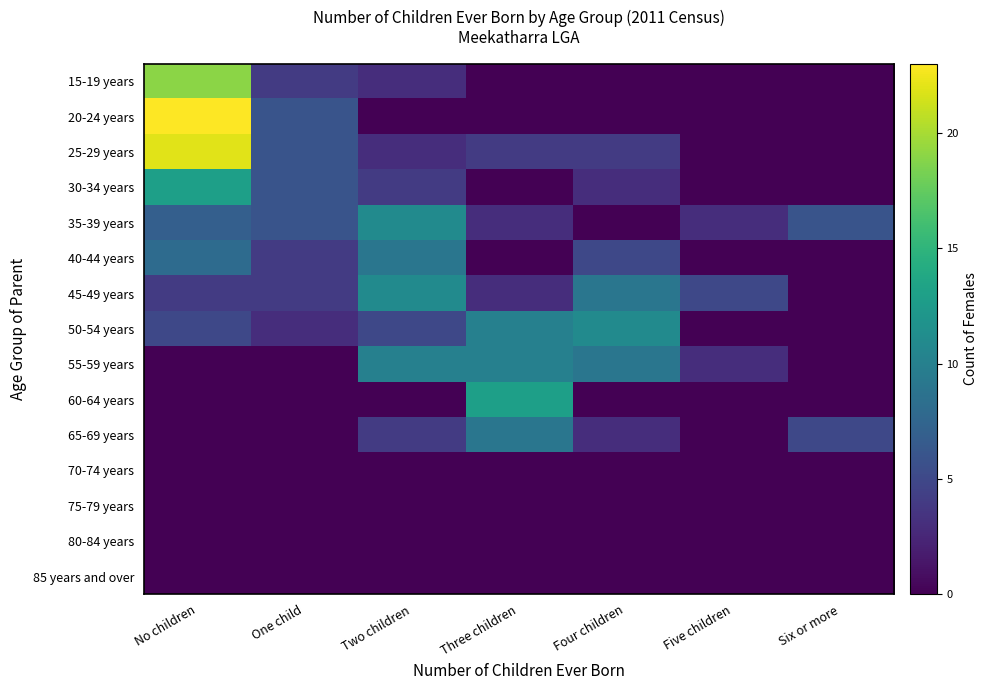

List the series in order of their peak value, highest first.

20-24 years, 25-29 years, 15-19 years, 30-34 years, 60-64 years, 35-39 years, 45-49 years, 50-54 years, 55-59 years, 40-44 years, 65-69 years, 70-74 years, 75-79 years, 80-84 years, 85 years and over